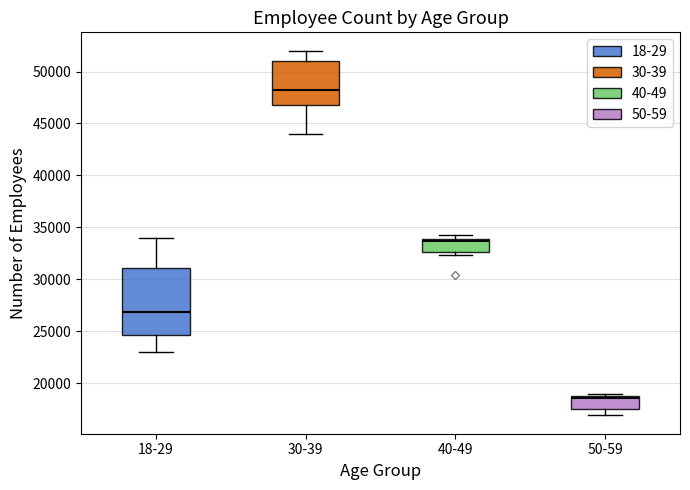

Where does the median line of the box for 30-39 sit on the y-axis? The values are not printed on the chart, so give them approximately, as read against the axis.

48000